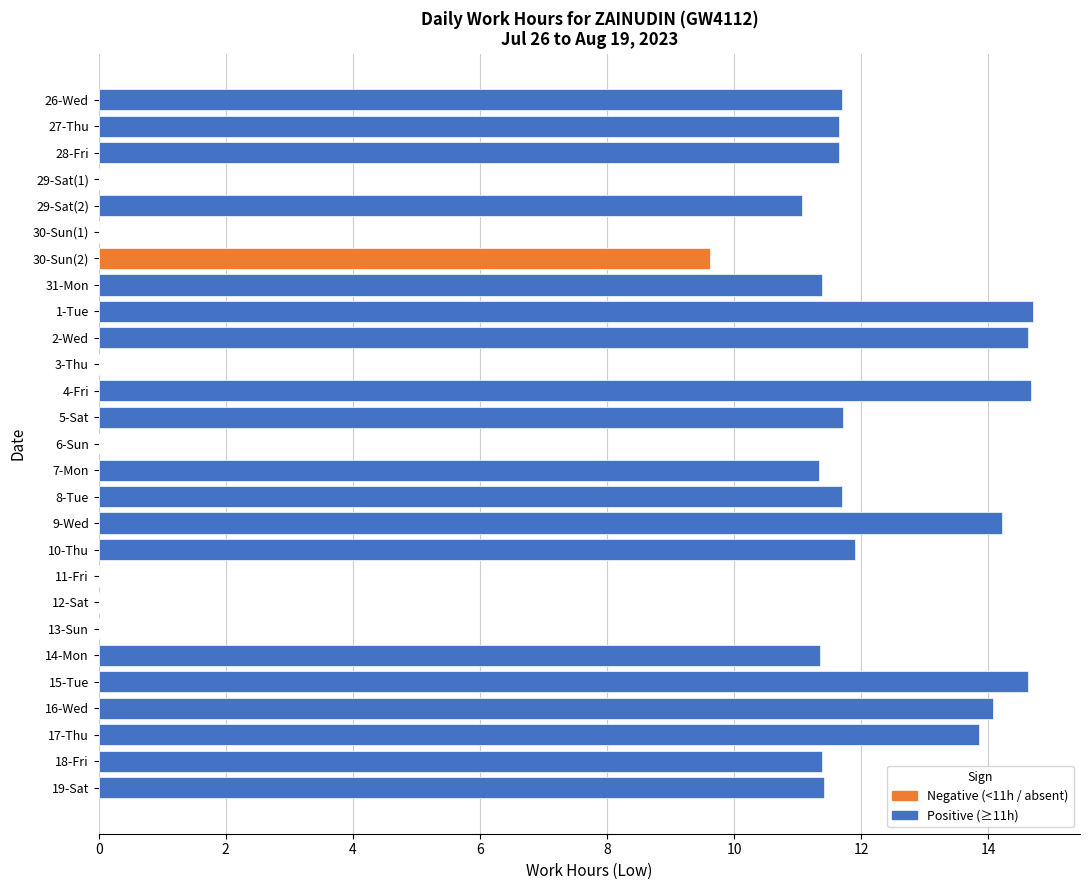

At which label is the value closest to 7?

30-Sun(2)